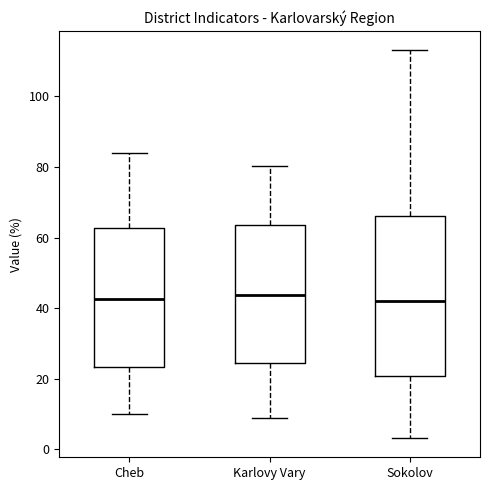

Comparing the boxes themselves (not the whiskers), which one is the tallest?

Sokolov